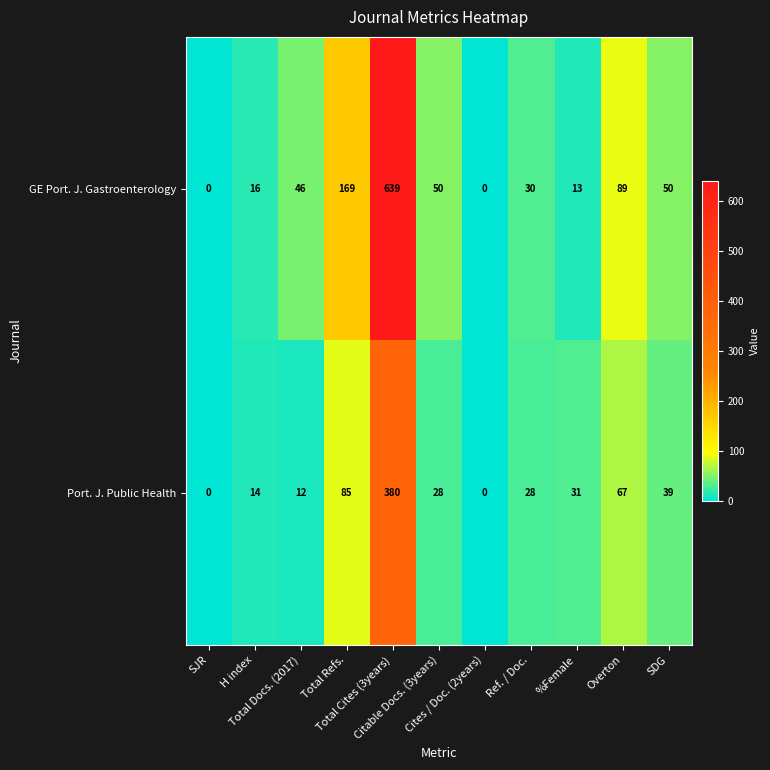

What is the total value across all series at H index?

30